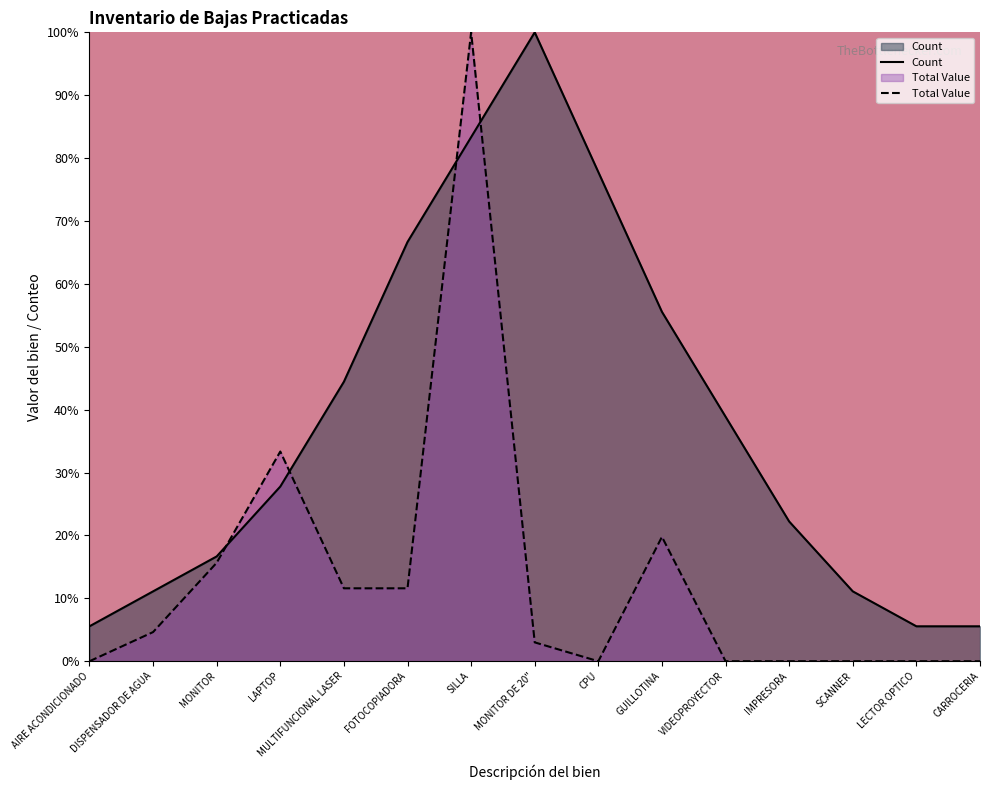

Which label corresponds to the largest value in the chart?

MONITOR DE 20"